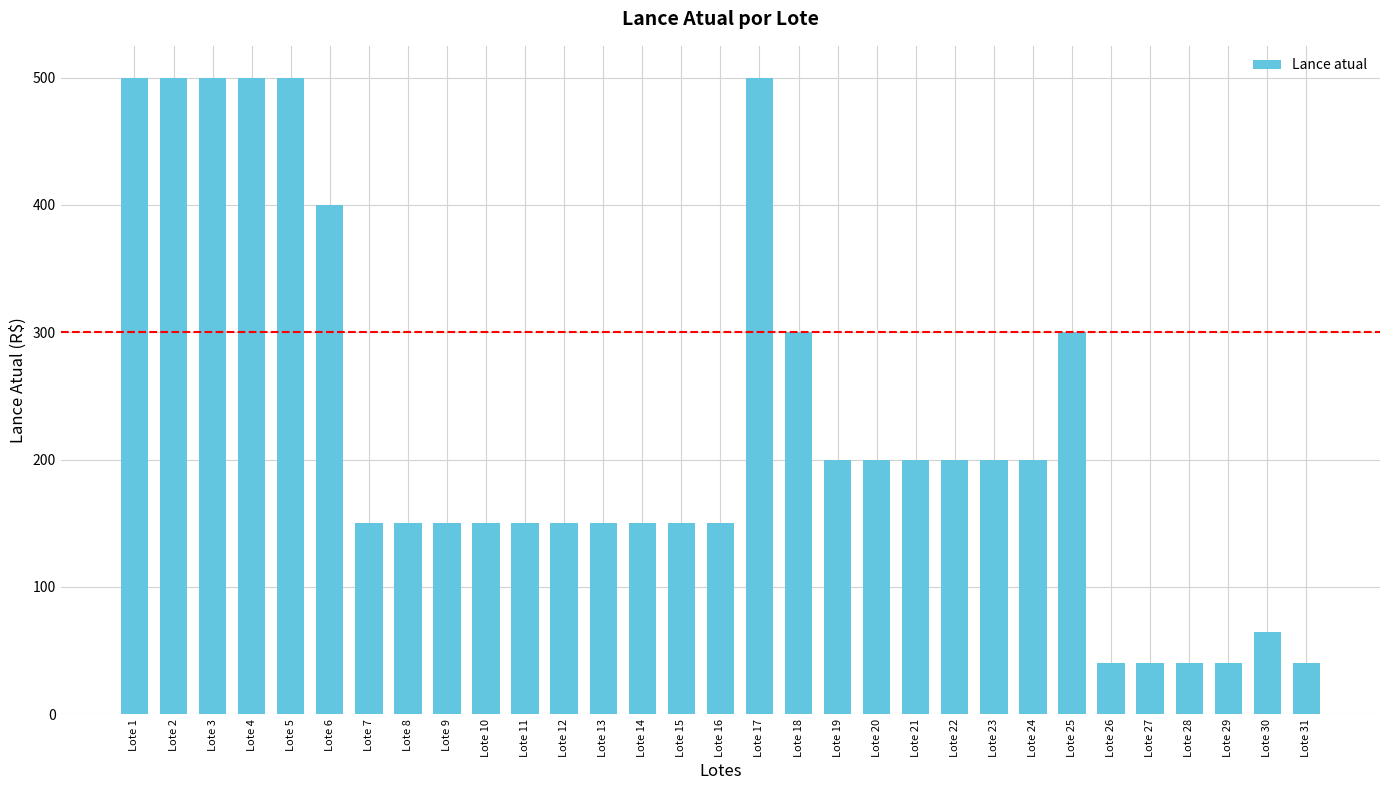

Count the number of categories in the chart.

31